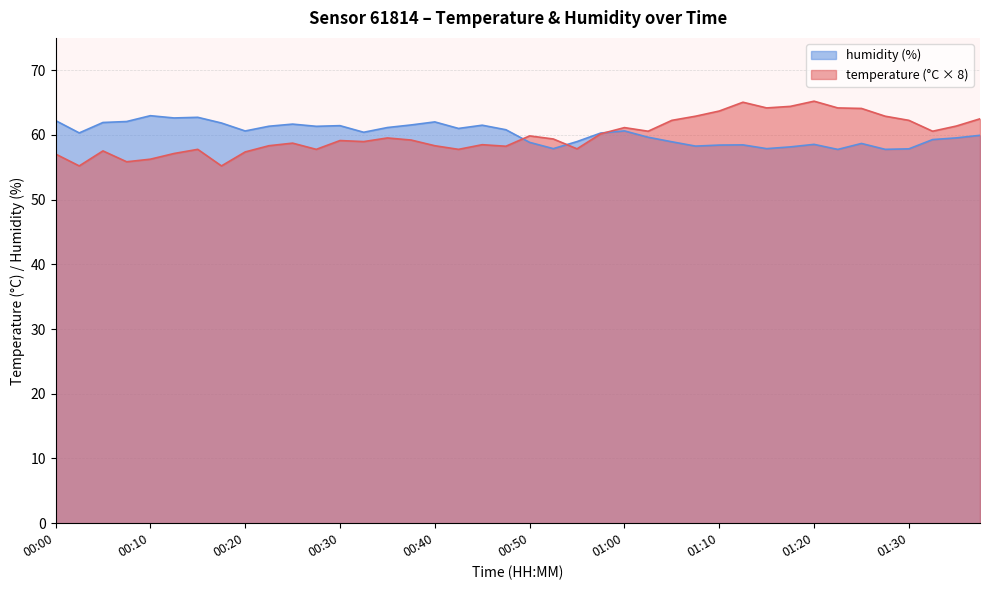

What is the sum of all temperature values?

2397.9